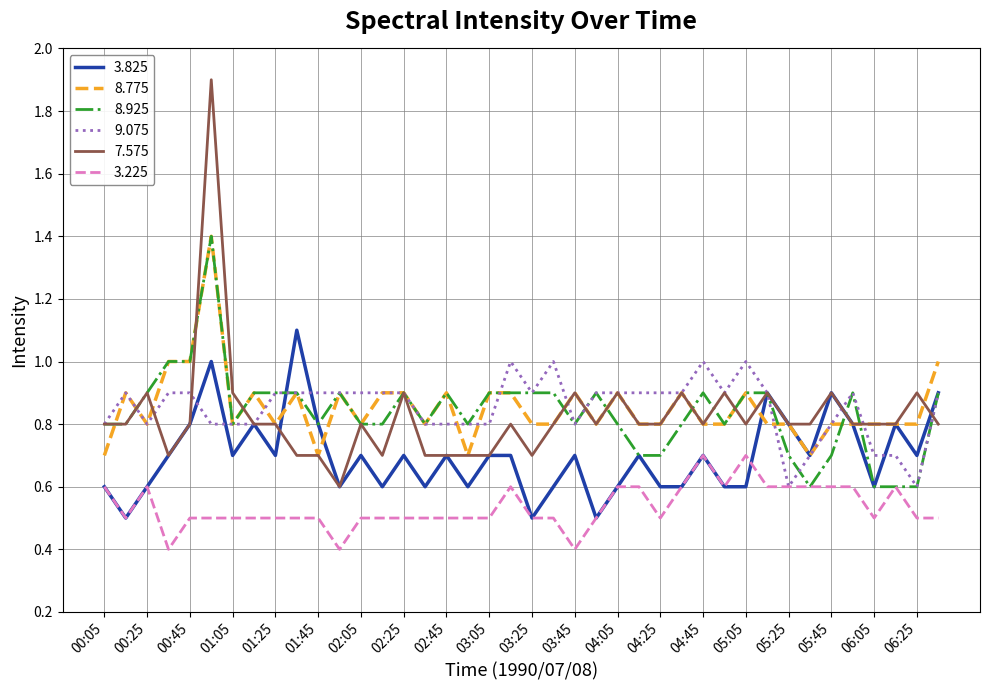

What is the lowest value of the 8.925 series?

0.6